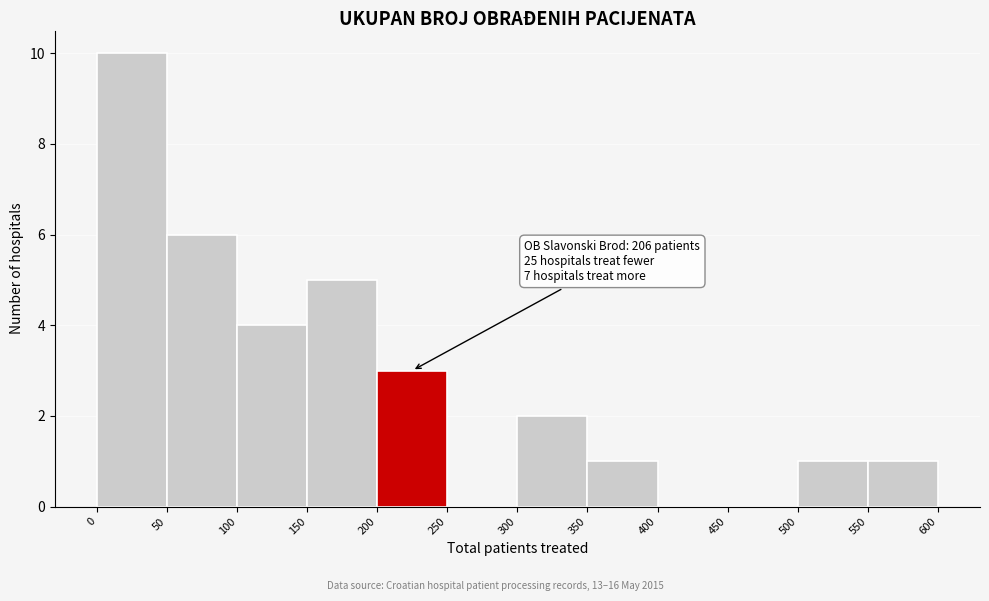

Which range on the x-axis has the tallest bar?

0 to 50